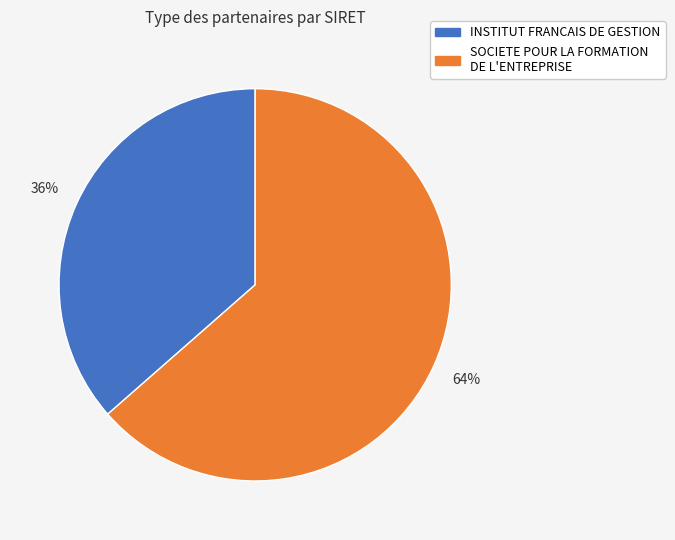

Is there a majority slice in this chart?

Yes